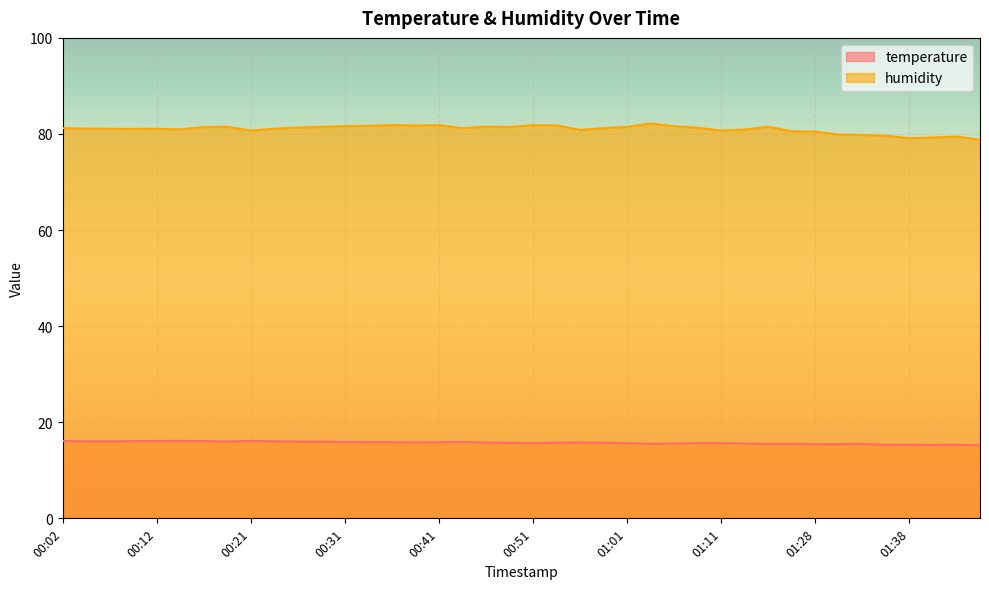

At which category does humidity reach its first local valley?

00:09